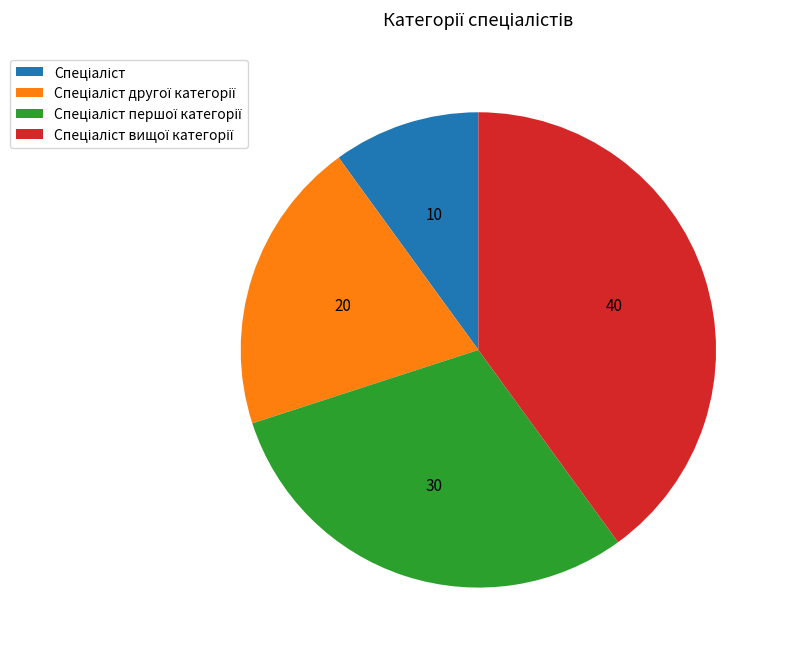

Does any single category account for the majority?

No